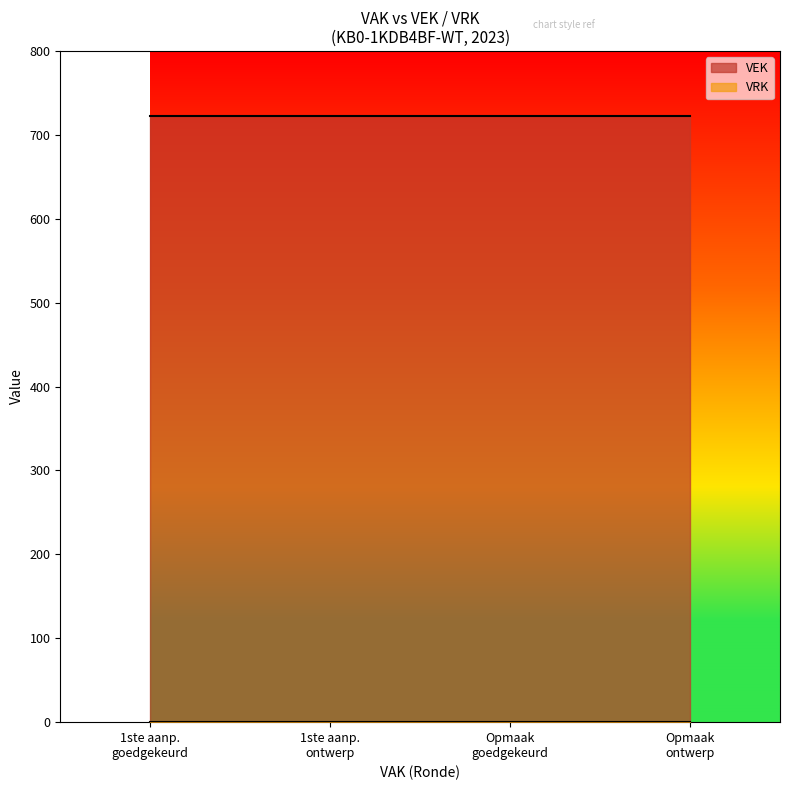

Which series changed the most between 2023 Opmaak – goedgekeurd and 2023 Opmaak - ontwerp?

VEK